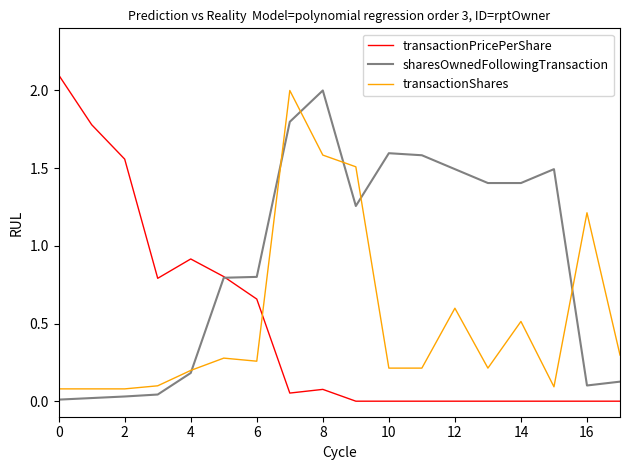

Which series ends up on top after the final intersection of transactionShares and transactionPricePerShare?

transactionShares